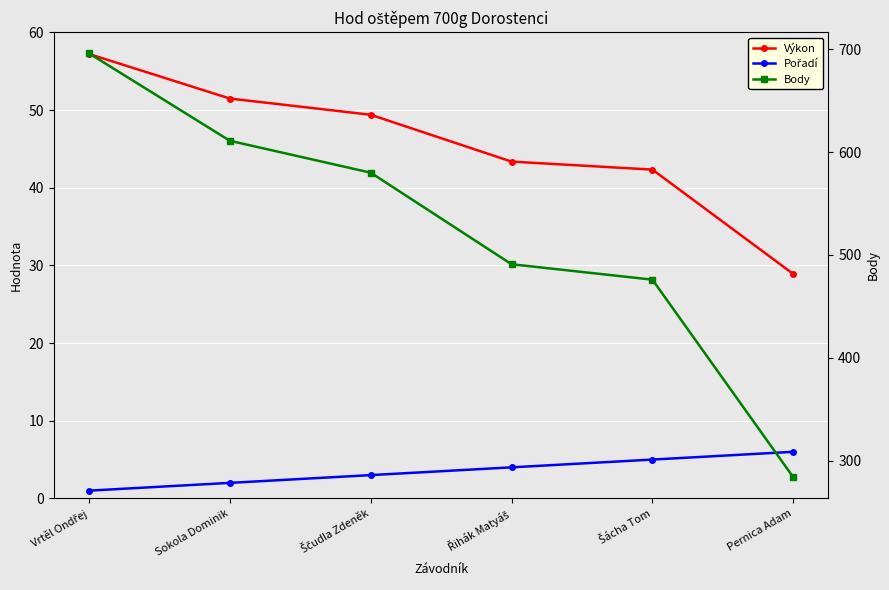

What is the spread (max minus min) of values at Pernica Adam?

278.0